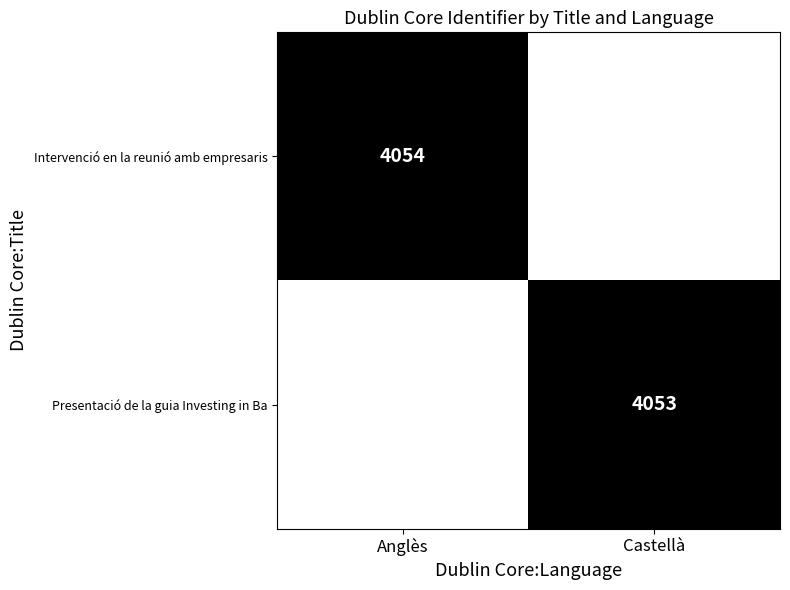

The value of Intervenció en la reunió amb empresaris at Anglès is 2551. True or false?

False